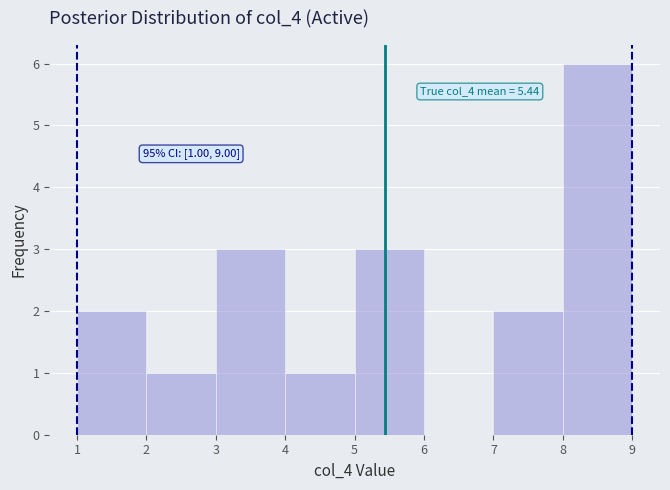

Which range on the x-axis has the tallest bar?

8 to 9